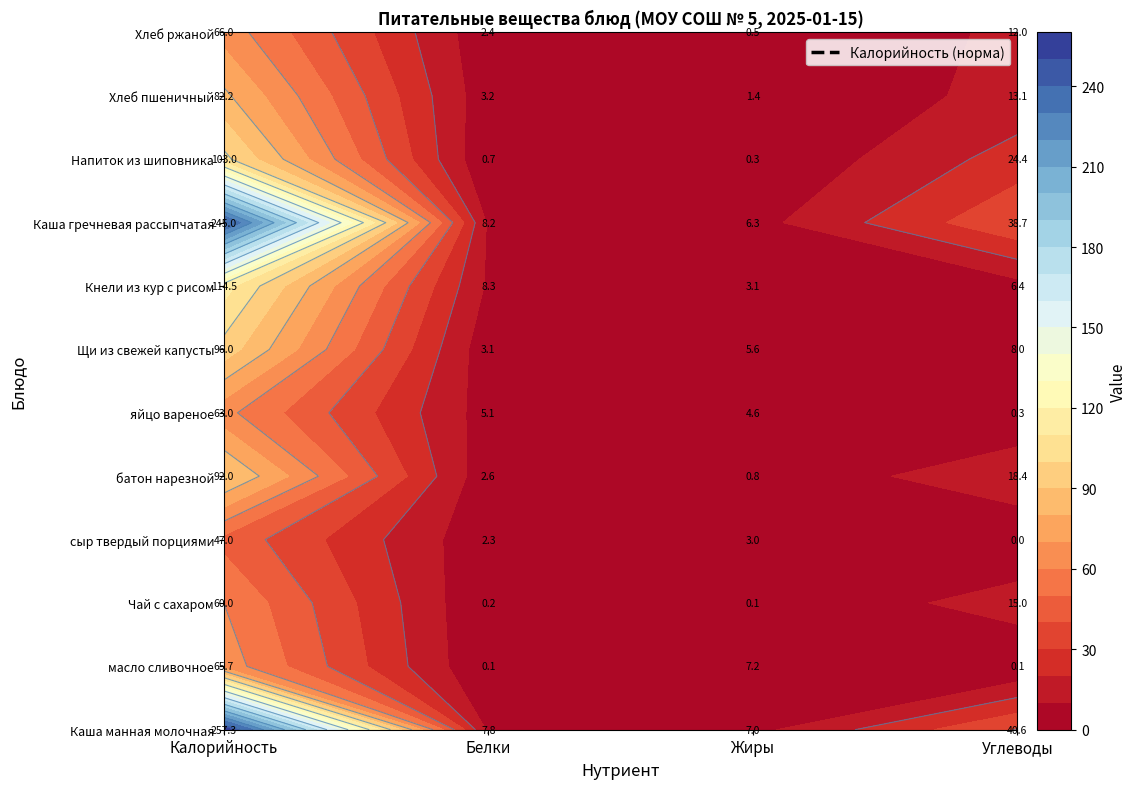

Count the number of categories in the chart.

4